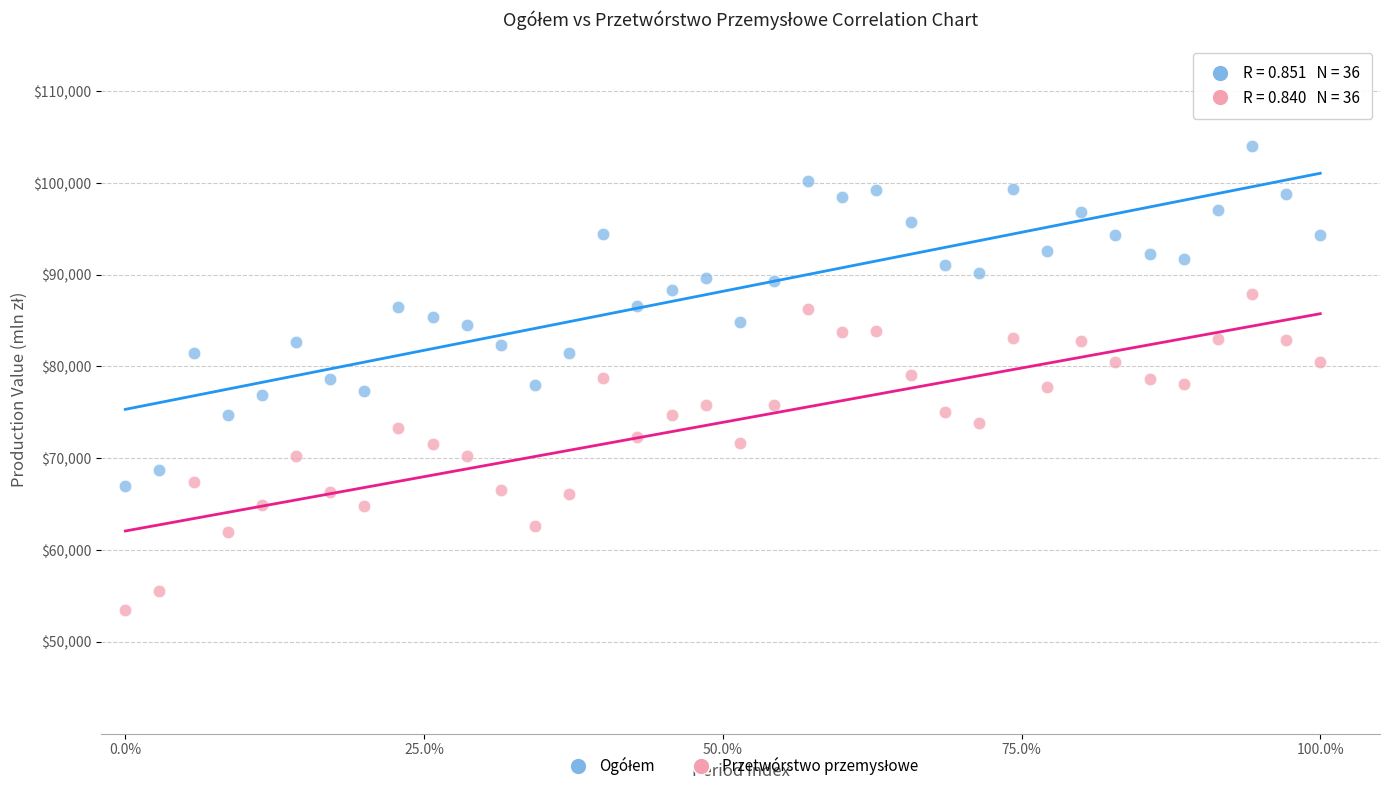

Across all data points, what is the range of Y values (max minus min)?

50561.7